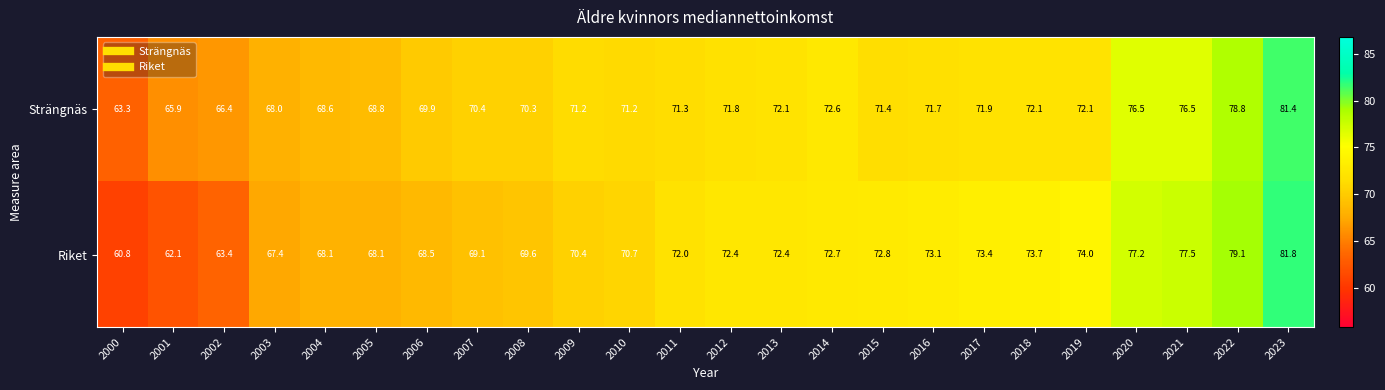

Which label corresponds to the smallest value in the chart?

2000